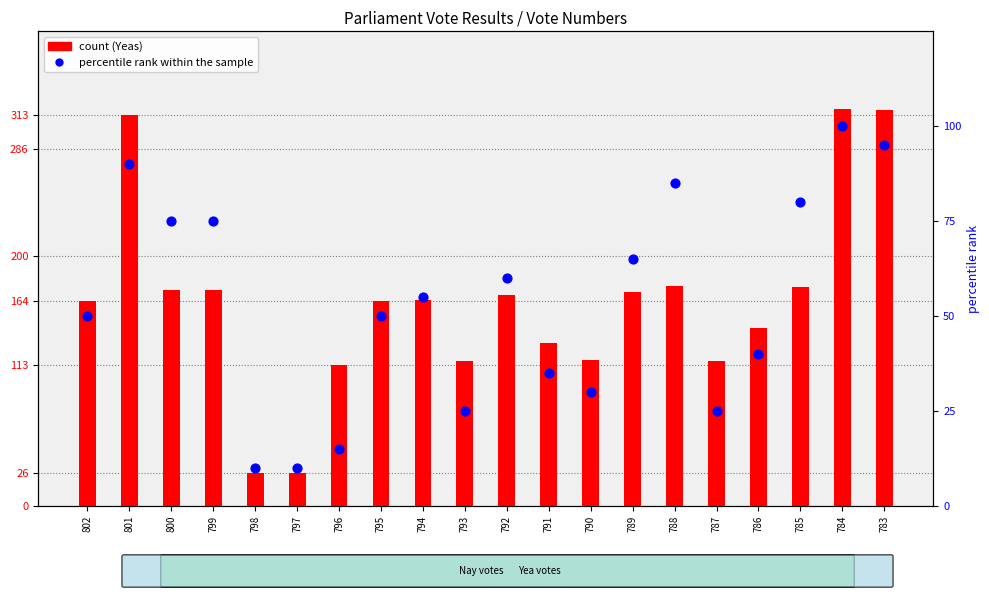

Which series contains the lowest Y value?

percentile rank within the sample